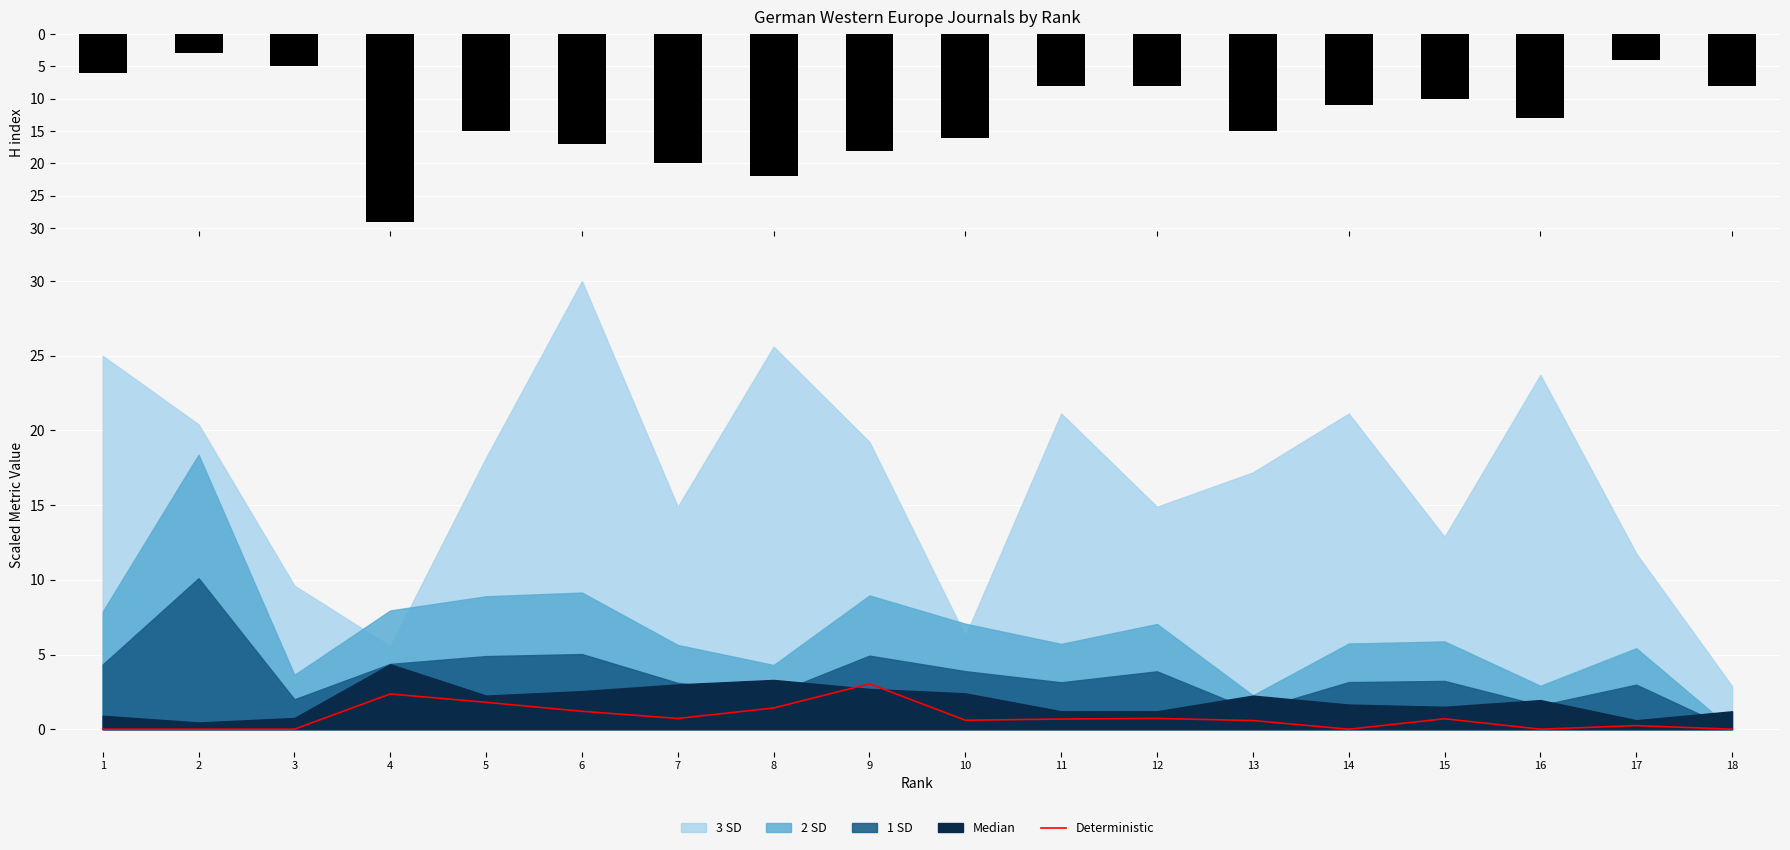

How many values in the Deterministic series exceed 0?

12